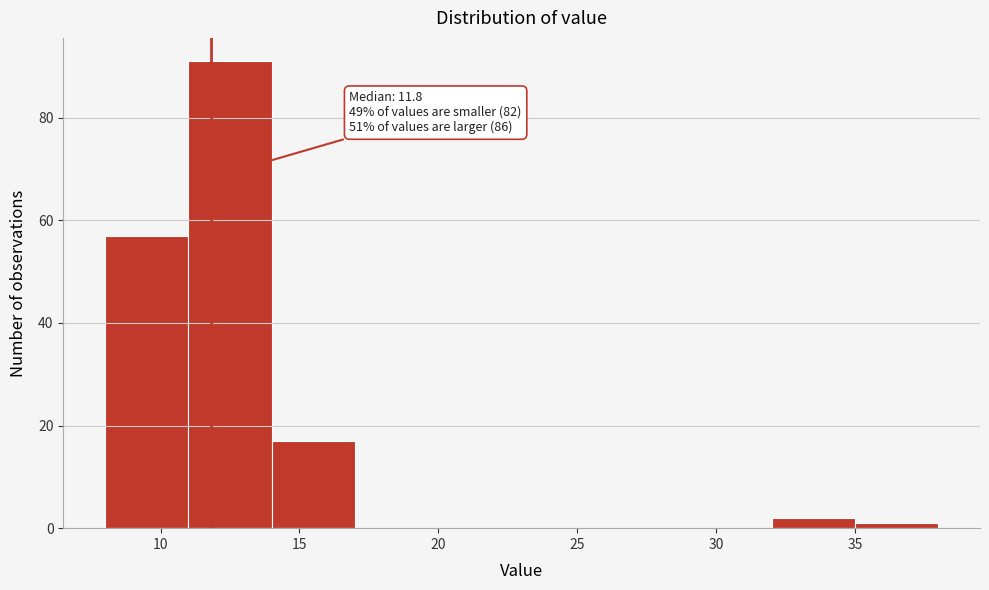

Which range on the x-axis has the tallest bar?

11 to 14